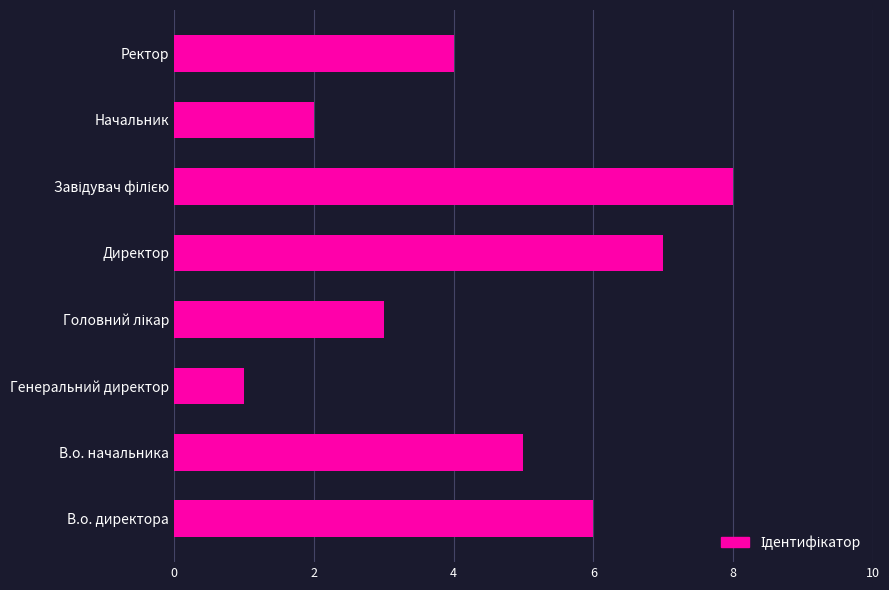

Are the bars grouped side by side (vs. stacked)?

No